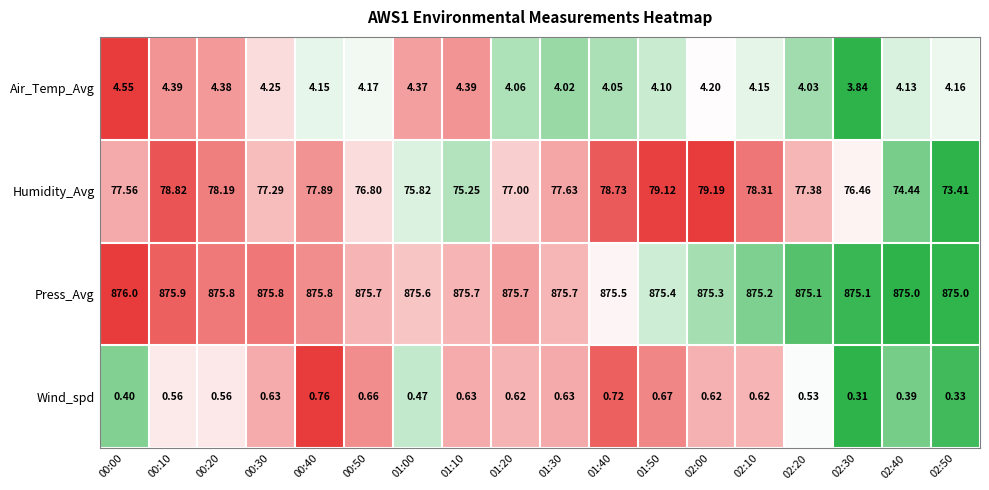

Which series has the largest range (max minus min)?

Humidity_Avg